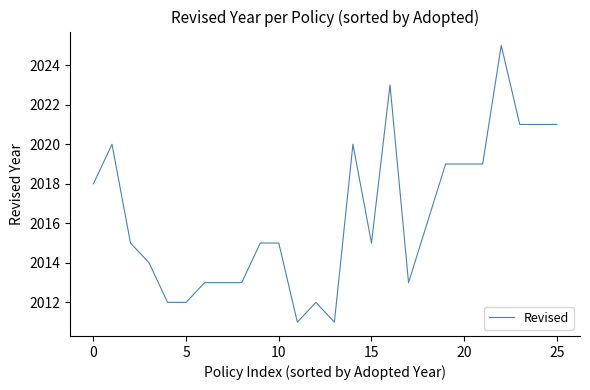

What is the difference between the maximum and minimum values?

14